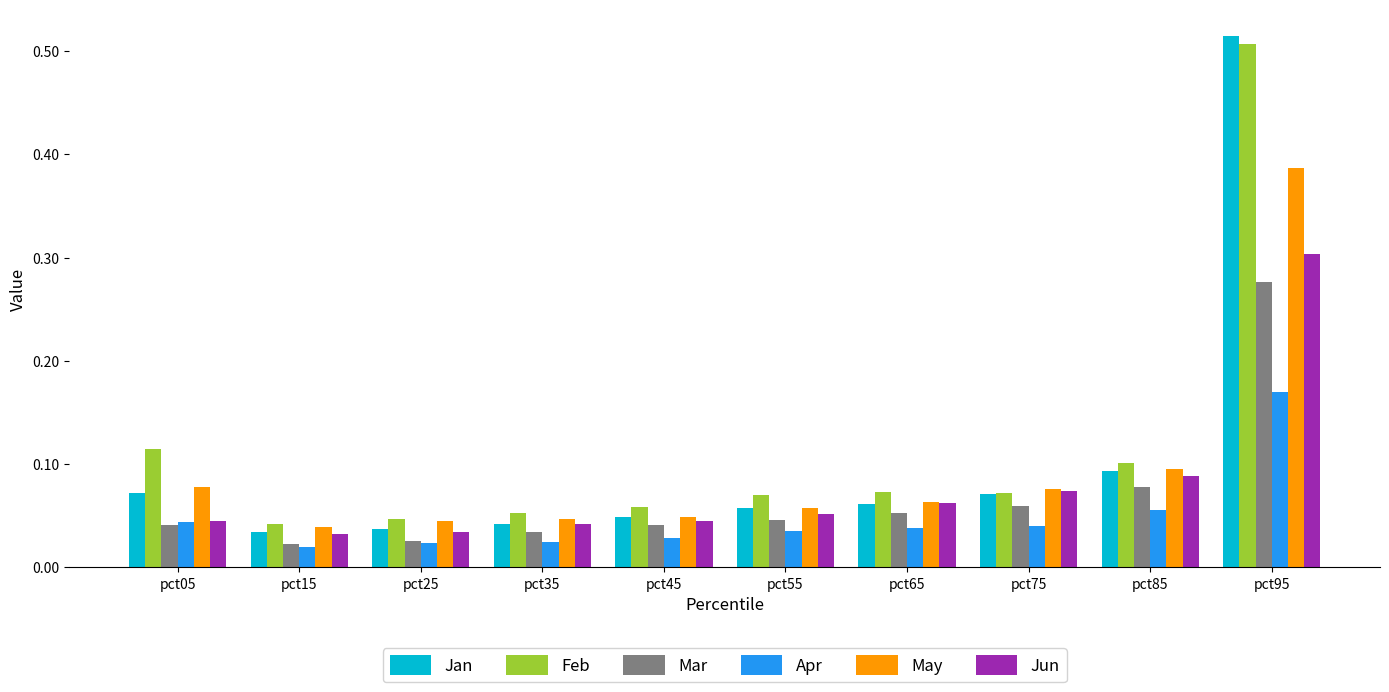

What is the sum of all Mar values?

0.7